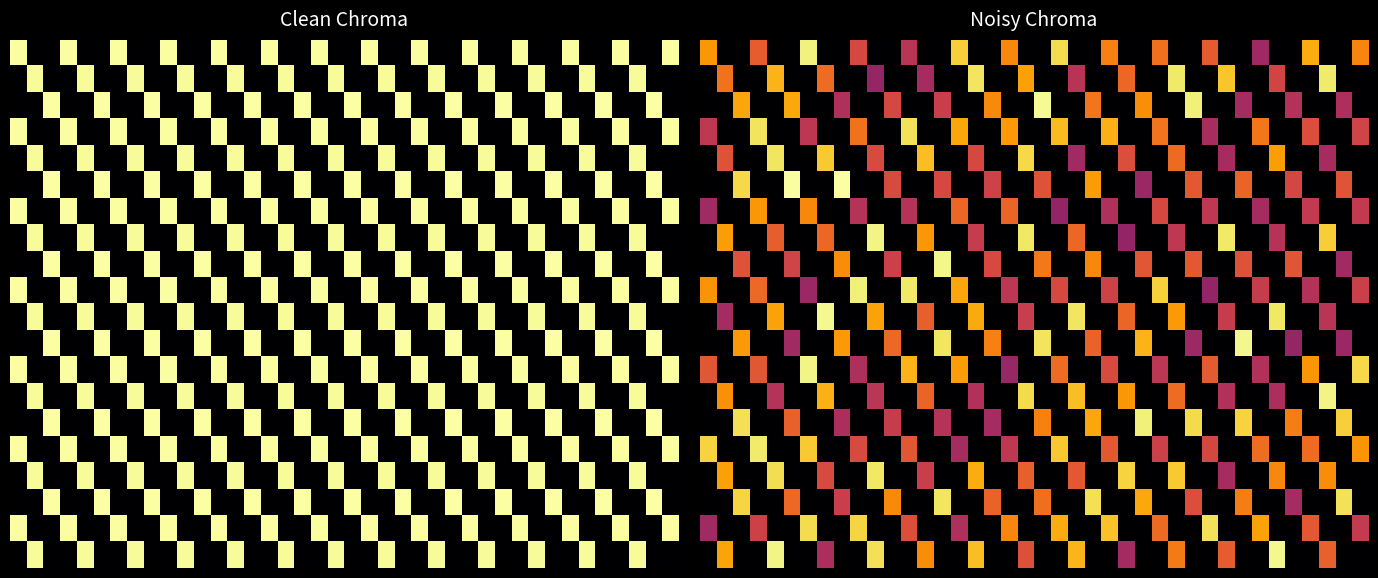

At which category is the sum across all series the highest?

4